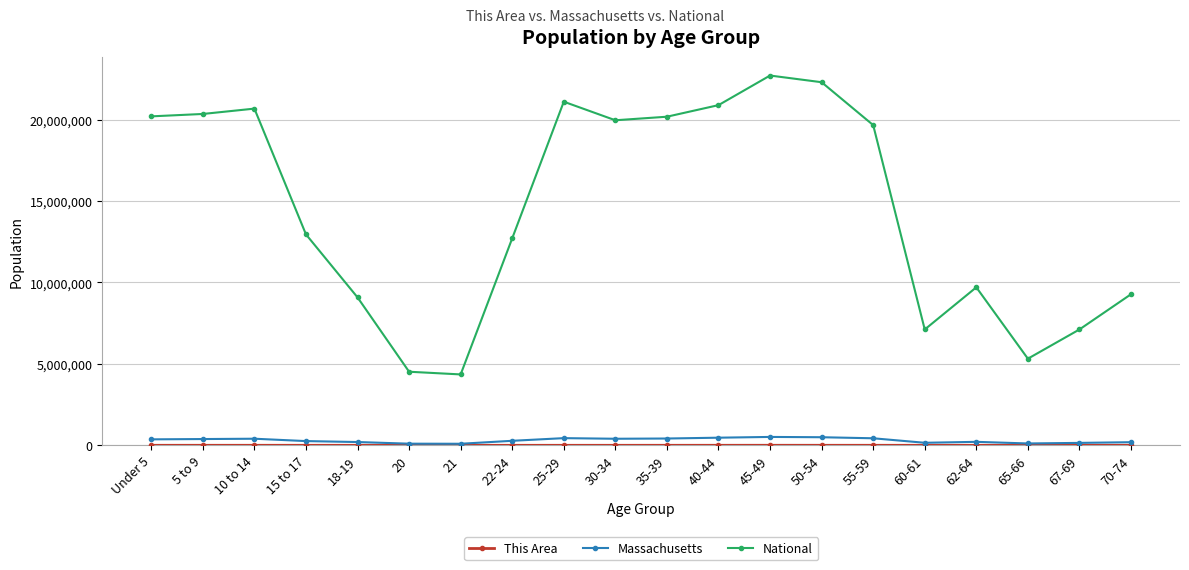

Which series has the largest total across all categories?

National